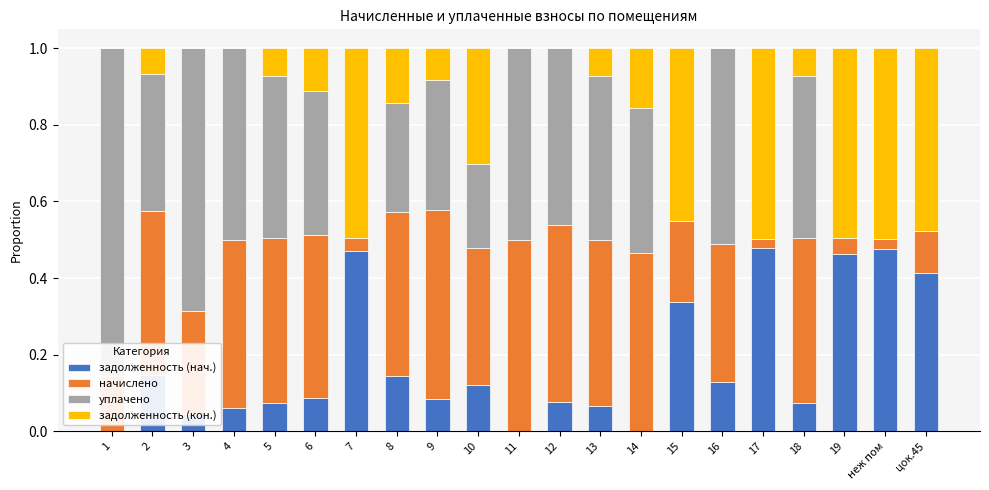

What is the sum of all задолженность (нач.) values?

3.7